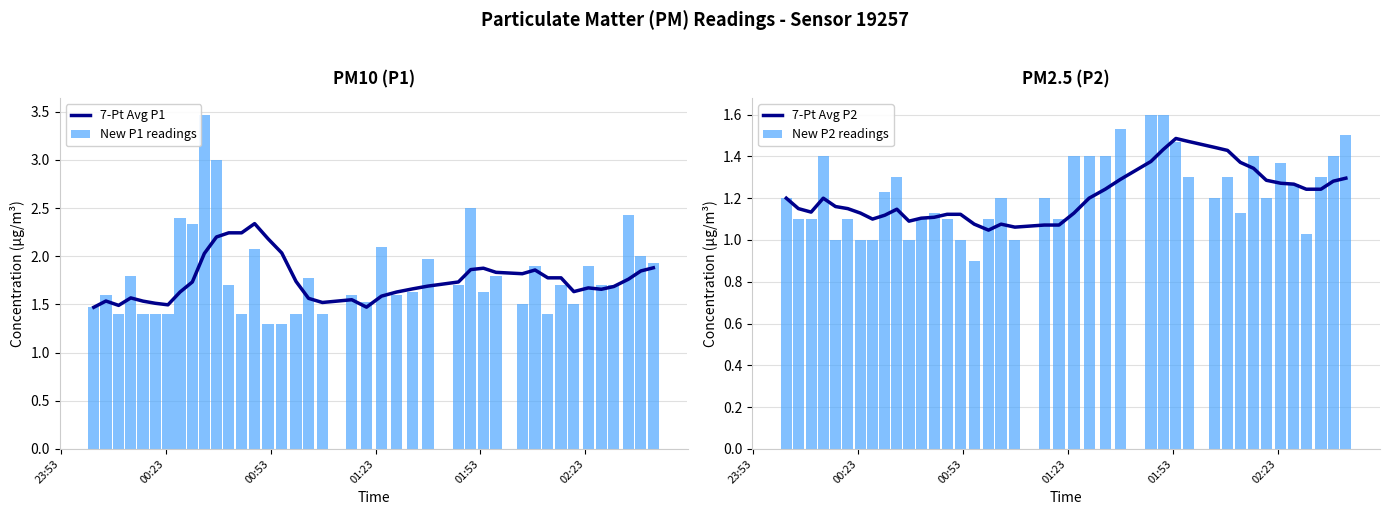

What is the difference between the maximum and minimum values in the New P1 readings series?

2.2